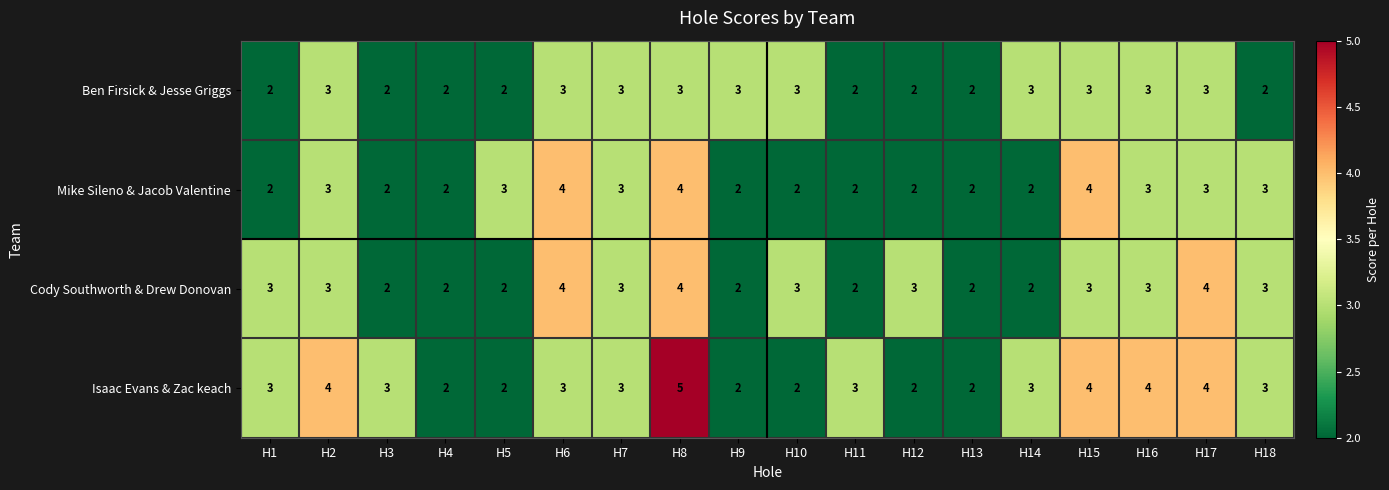

What is the average value of the Mike Sileno & Jacob Valentine series?

3